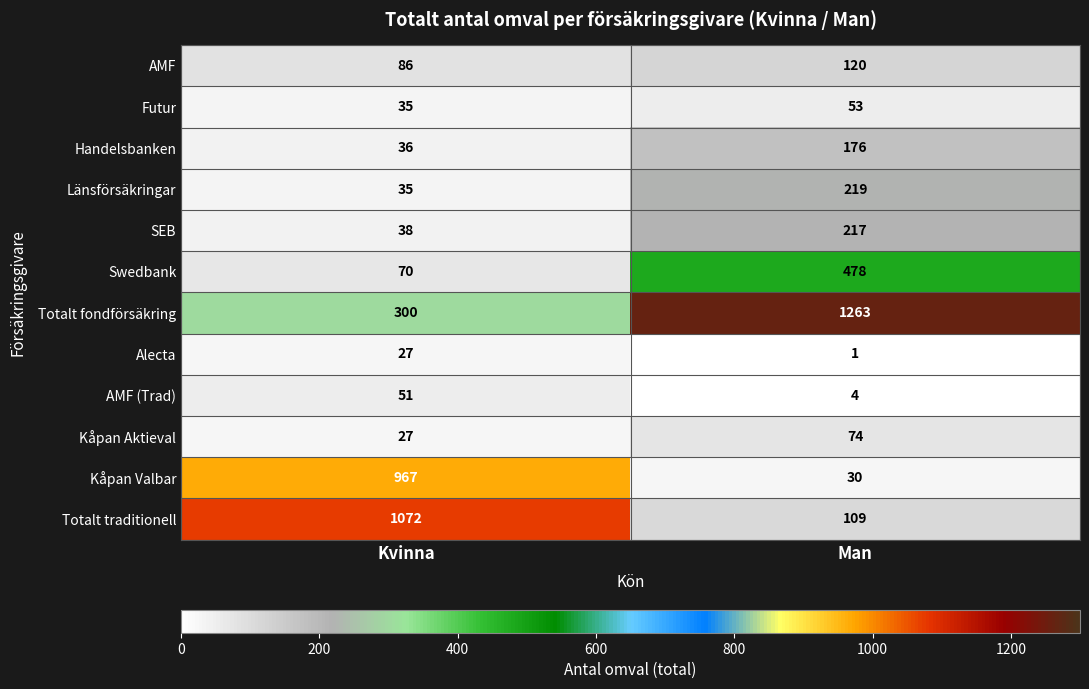

At which label is Futur closest to 44?

Kvinna